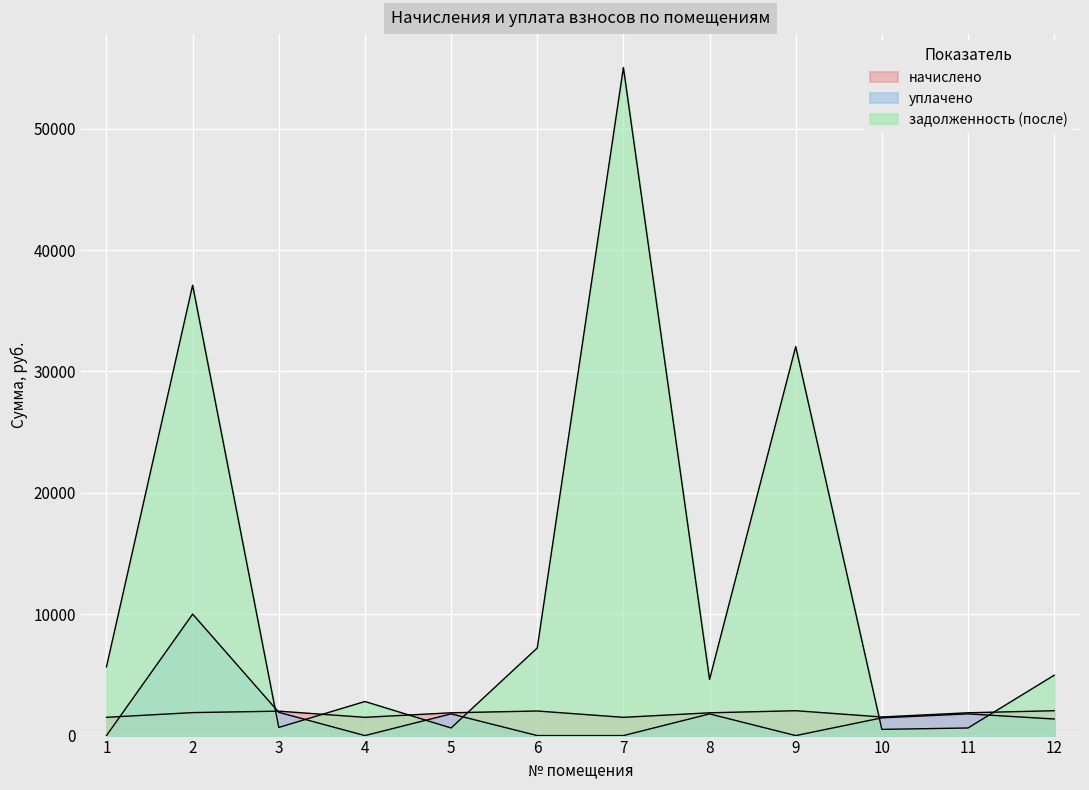

Rank the categories by задолженность (после) value from lowest to highest.

10, 5, 11, 3, 4, 8, 12, 1, 6, 9, 2, 7